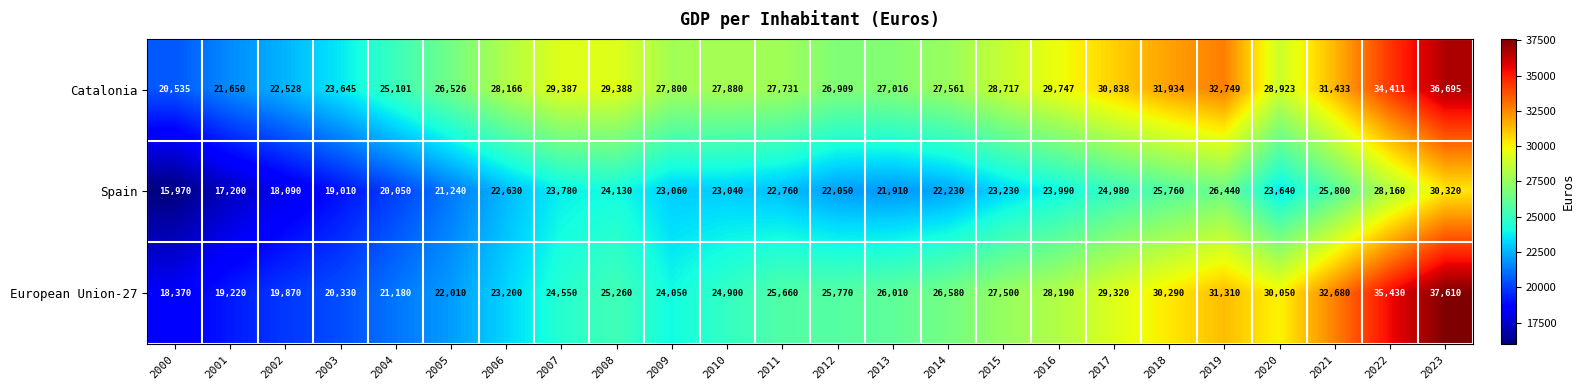

Rank the series by their average value, from highest to lowest.

Catalonia, European Union-27, Spain